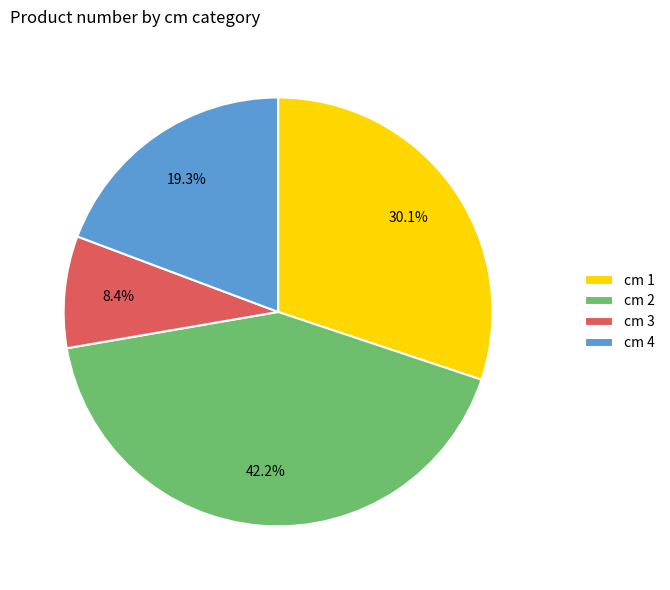

To the nearest percent, what is the average slice percentage?

25%